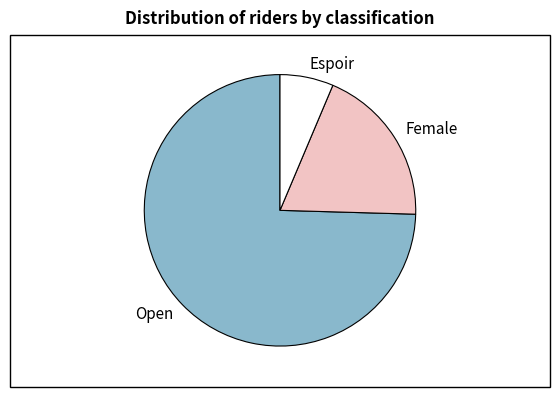

Count the number of slices in the pie.

3